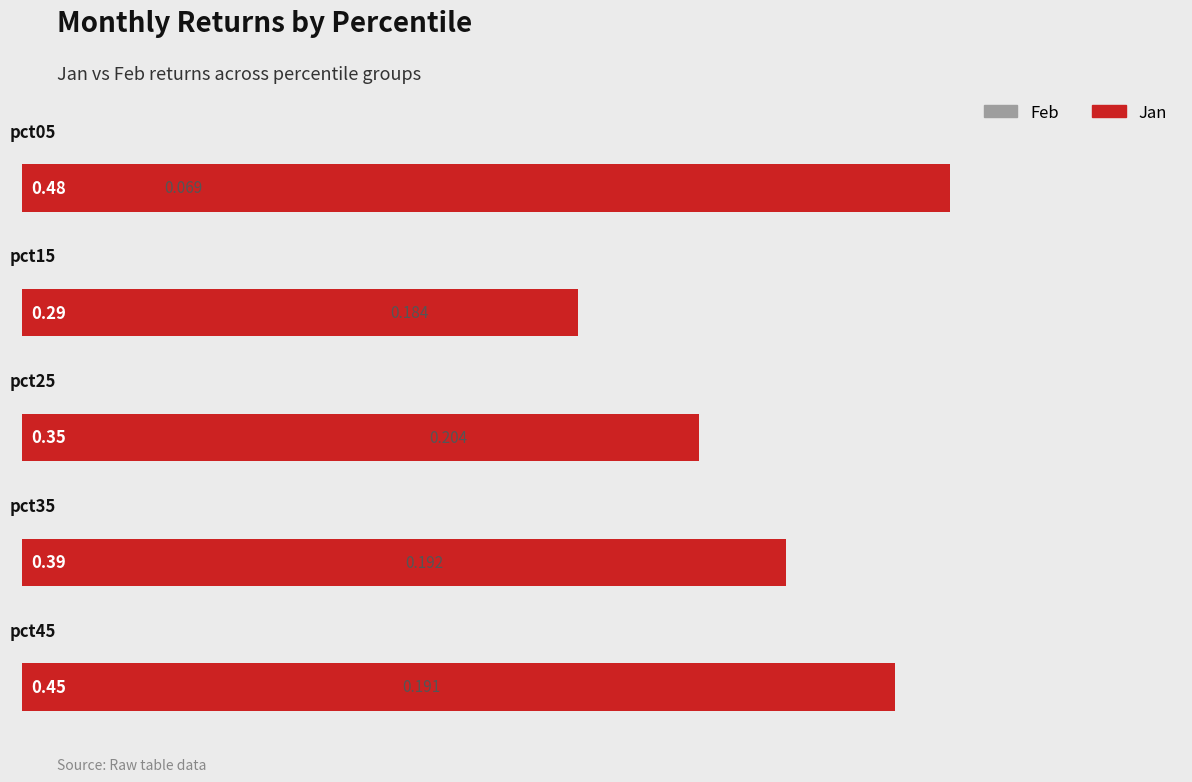

Reading left to right, what are all the values shown in this chart?

Feb: 0.1	0.2	0.2	0.2	0.2
Jan: 0.5	0.3	0.3	0.4	0.4